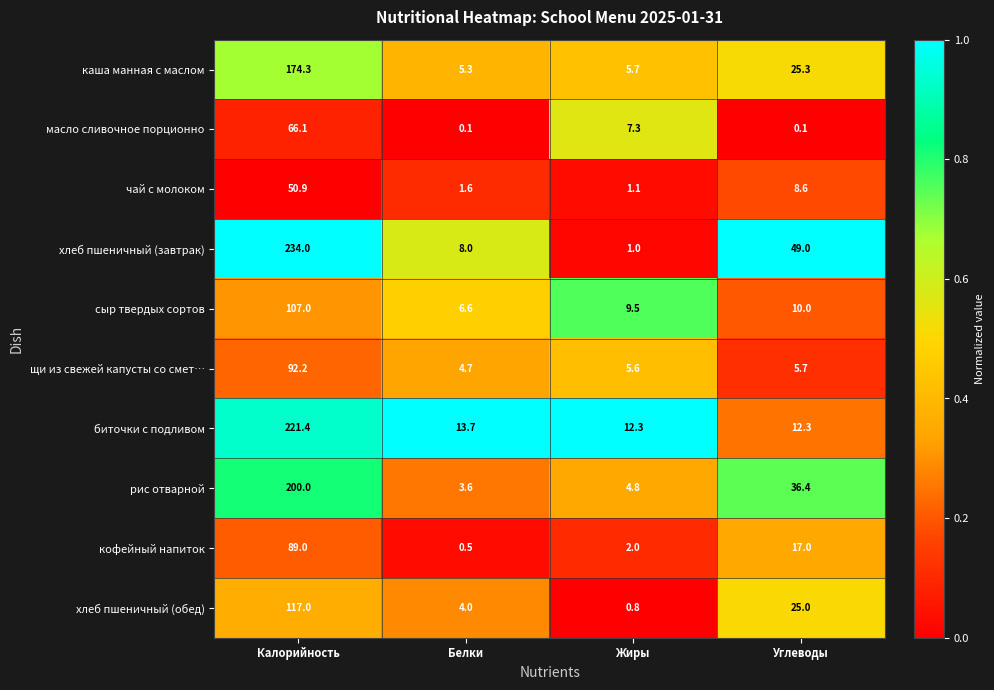

Is it true that чай с молоком equals 0.7 at Жиры?

False